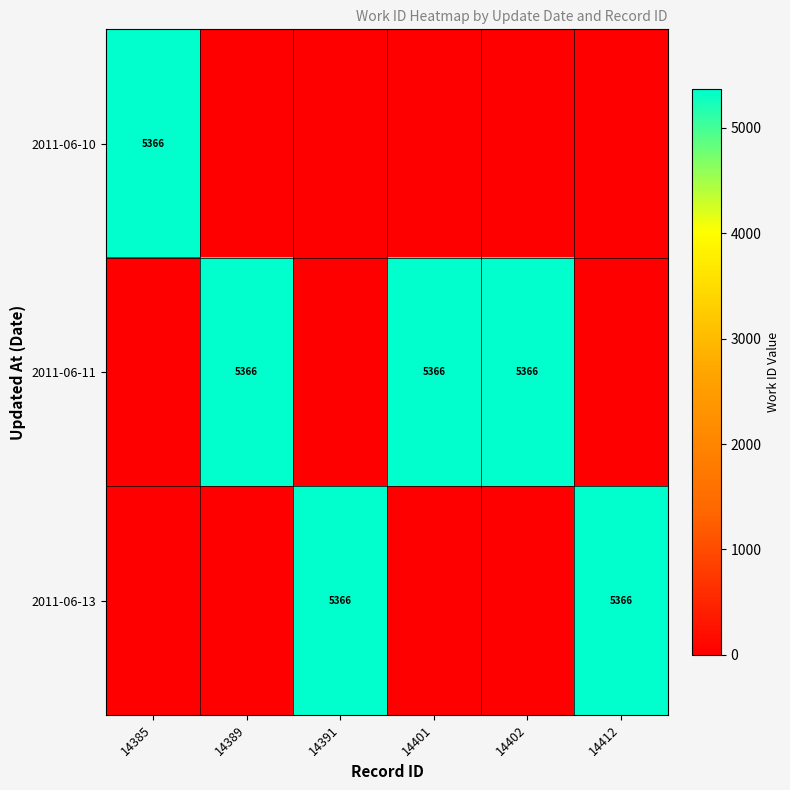

The 2011-06-13 series shows 8451 at 14391. True or false?

False